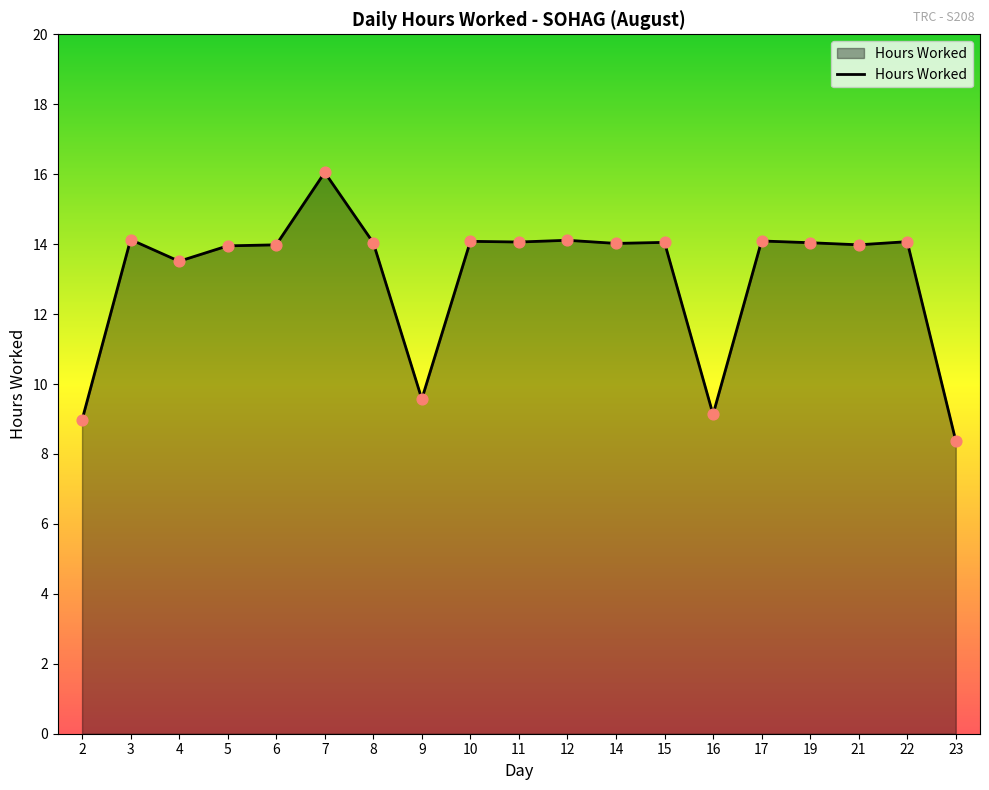

What is the ratio of the value at 2 to the value at 12?

0.6